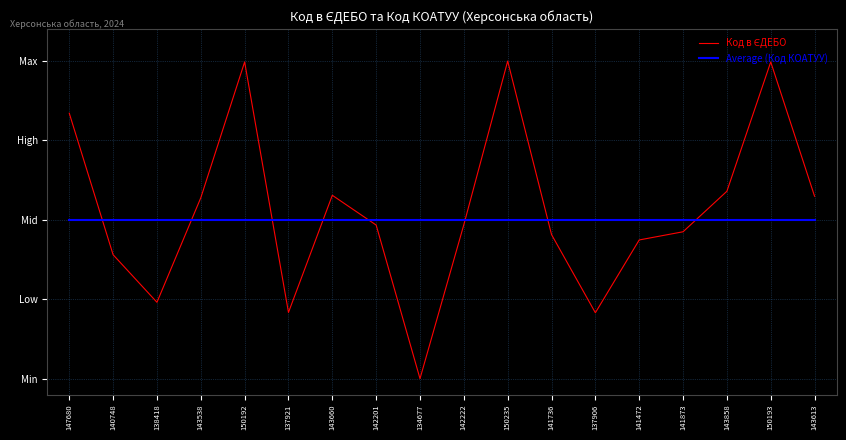

Reading right to left, extract all data points from this chart.

Код в ЄДЕБО: 143613=0.6	150193=1.0	143858=0.6	141873=0.5	141472=0.4	137906=0.2	141736=0.5	150235=1.0	142222=0.5	134677=0.0	142201=0.5	143660=0.6	137921=0.2	150192=1.0	143538=0.6	138418=0.2	140748=0.4	147680=0.8
Average (Код КОАТУУ): 143613=0.5	150193=0.5	143858=0.5	141873=0.5	141472=0.5	137906=0.5	141736=0.5	150235=0.5	142222=0.5	134677=0.5	142201=0.5	143660=0.5	137921=0.5	150192=0.5	143538=0.5	138418=0.5	140748=0.5	147680=0.5